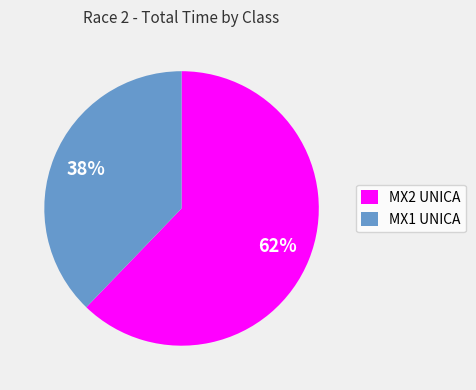

Is there any slice that represents more than half of the pie?

Yes